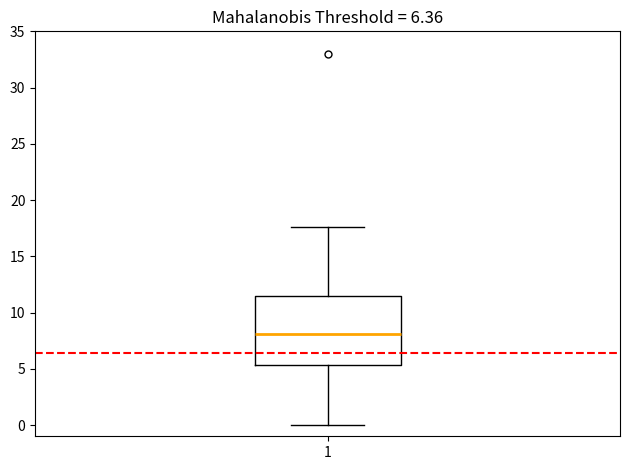

Where does the median line of the box at x = 1 sit on the y-axis? The values are not printed on the chart, so give them approximately, as read against the axis.

8.0